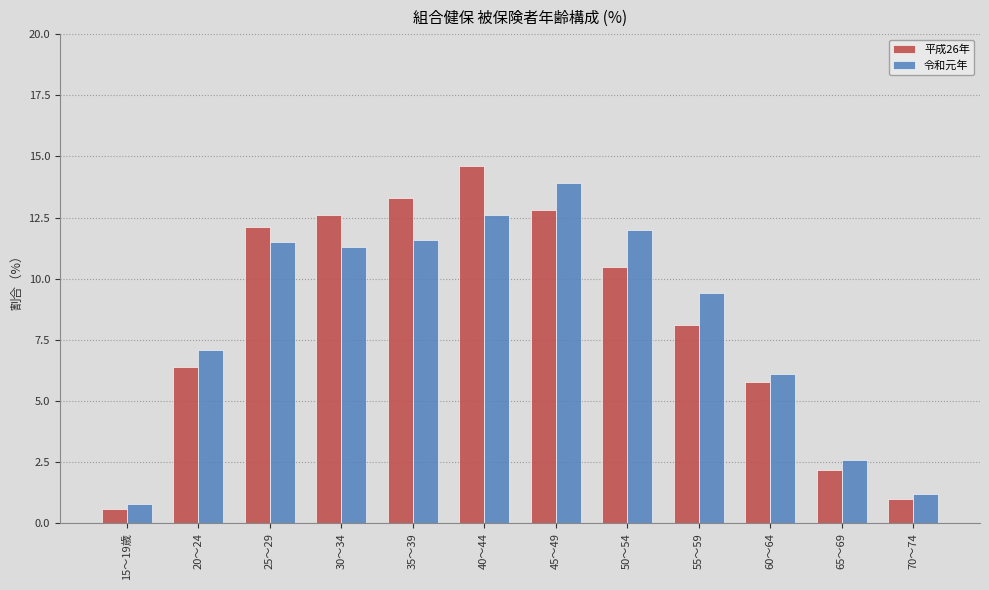

What is the label of the 1st bar from the right?

70～74